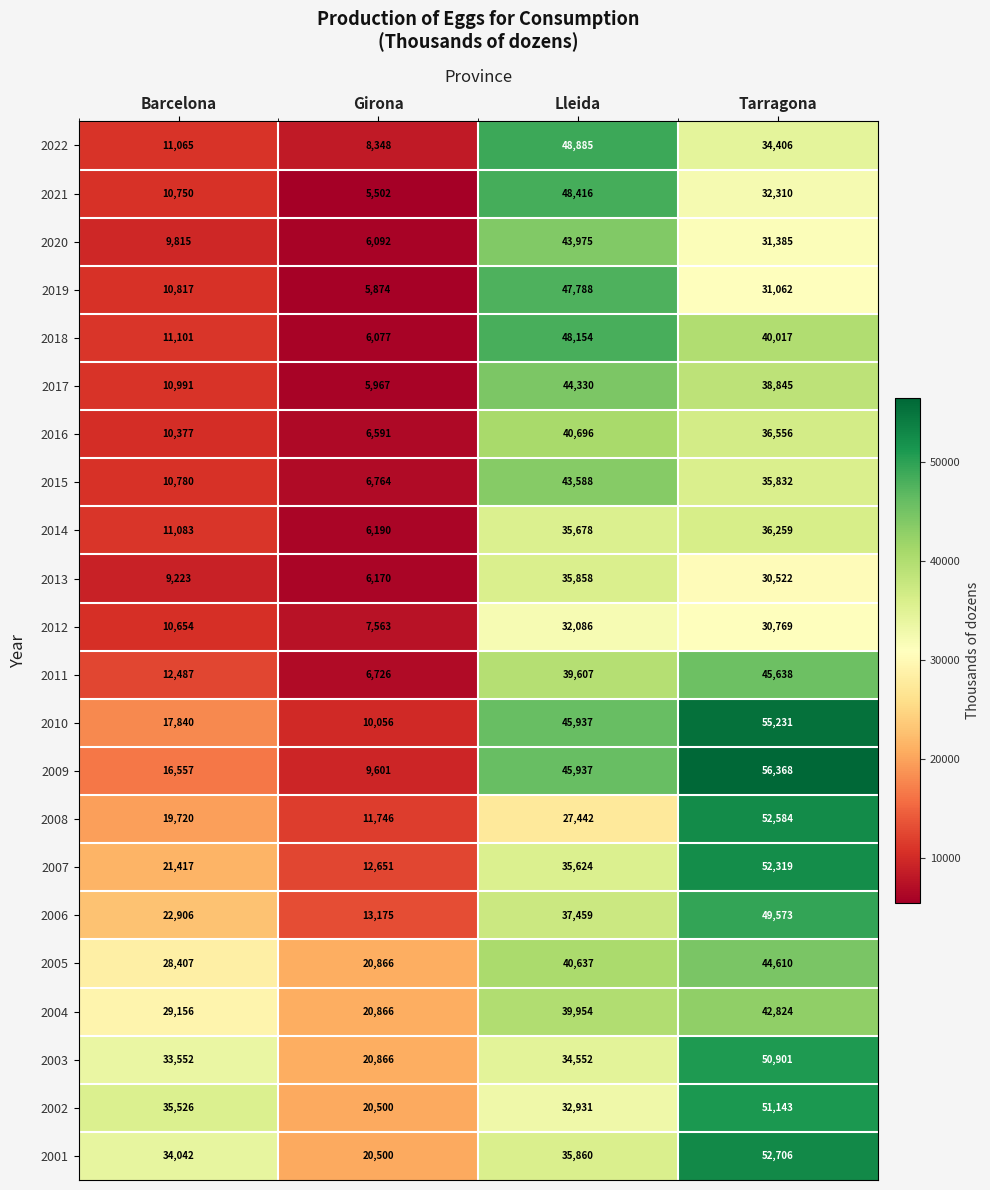

At Tarragona, list the series in order from largest to smallest.

2009, 2010, 2001, 2008, 2007, 2002, 2003, 2006, 2011, 2005, 2004, 2018, 2017, 2016, 2014, 2015, 2022, 2021, 2020, 2019, 2012, 2013